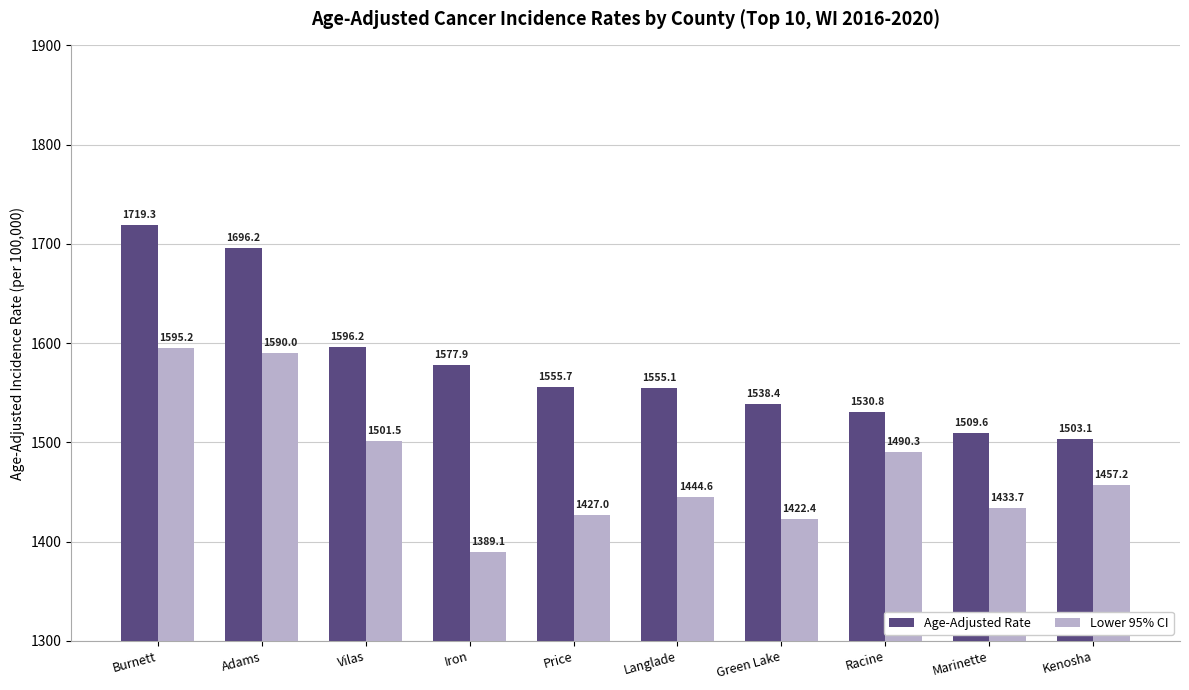

What is the greatest value displayed?

1719.3